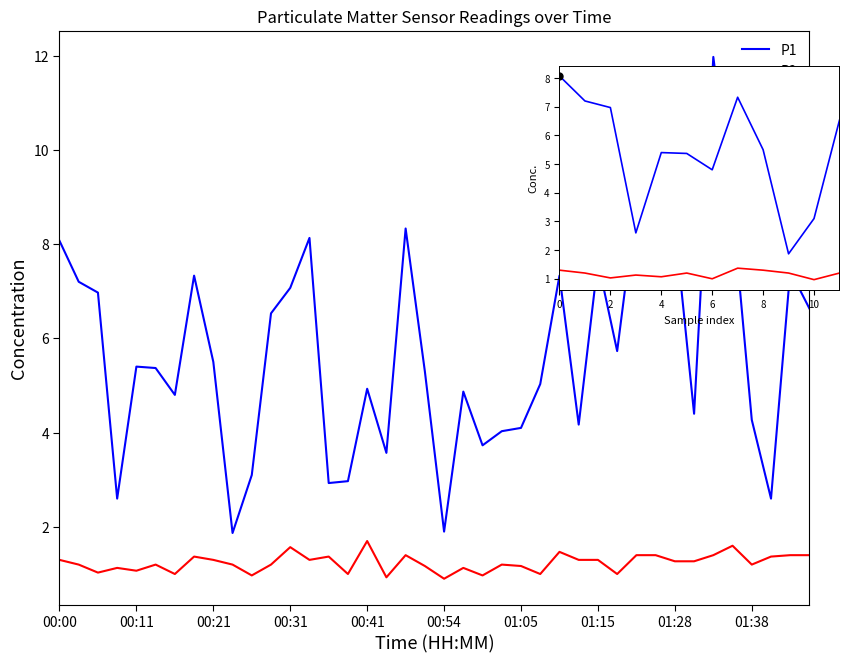

Which series has the largest range (max minus min)?

P1